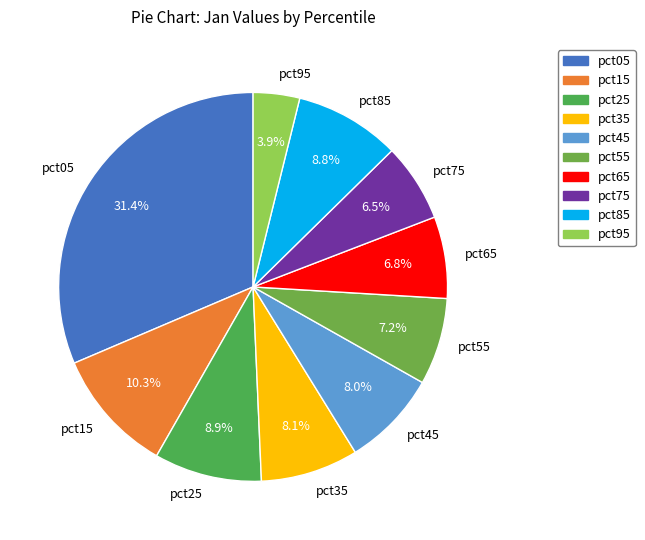

To the nearest percent, what portion does pct95 represent?

4%